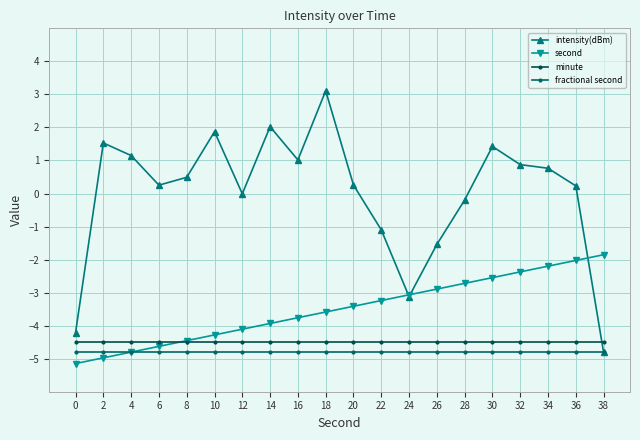

How many lines are shown in the chart?

4